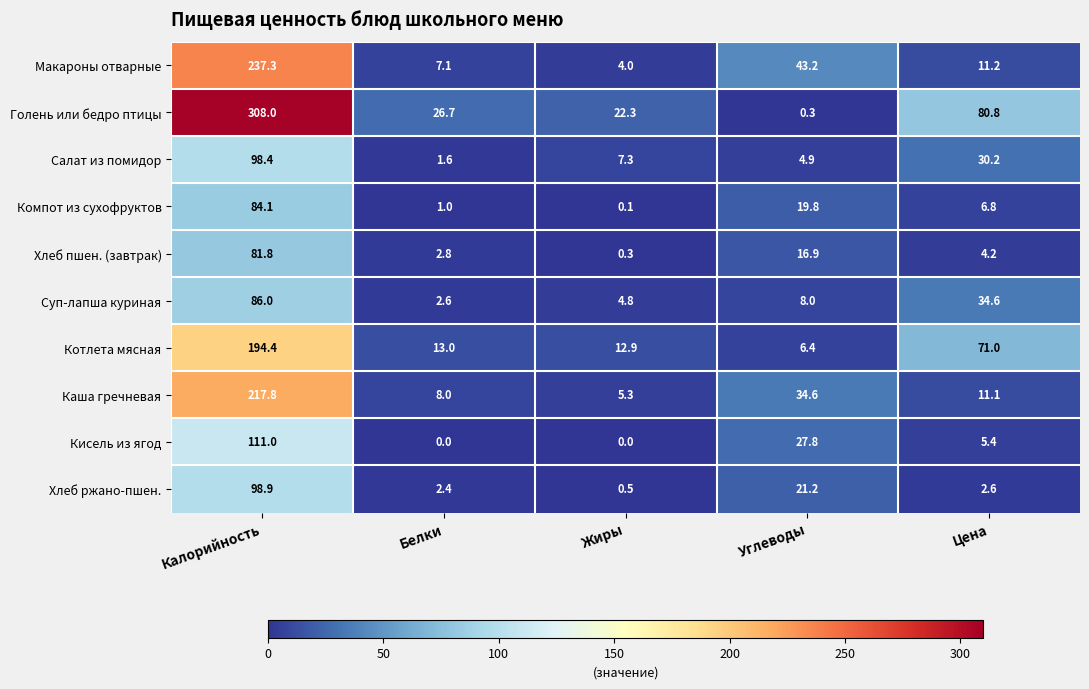

At how many categories does at least one series exceed 305?

1